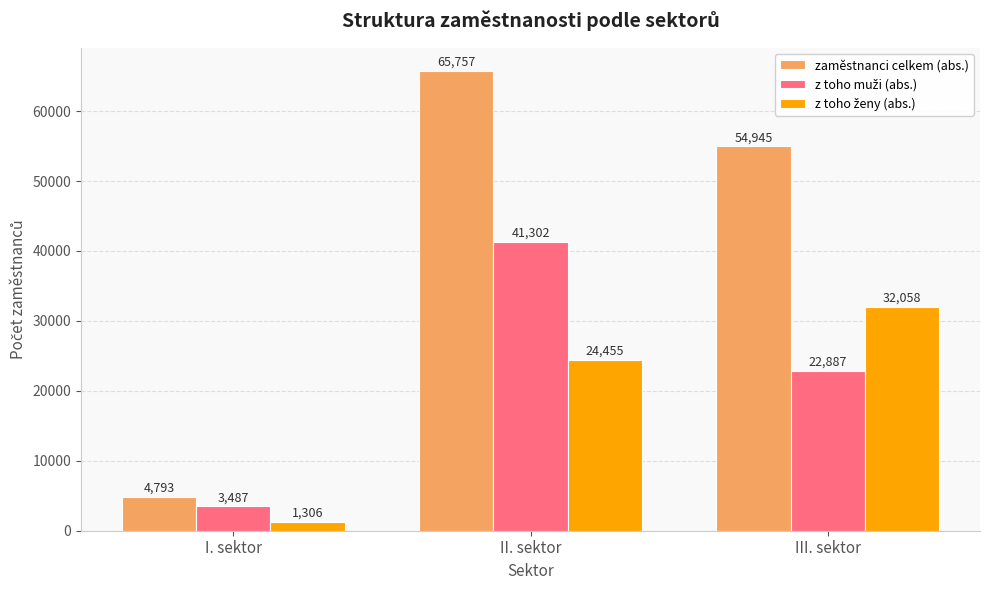

Which series has the largest total across all categories?

zaměstnanci celkem (abs.)